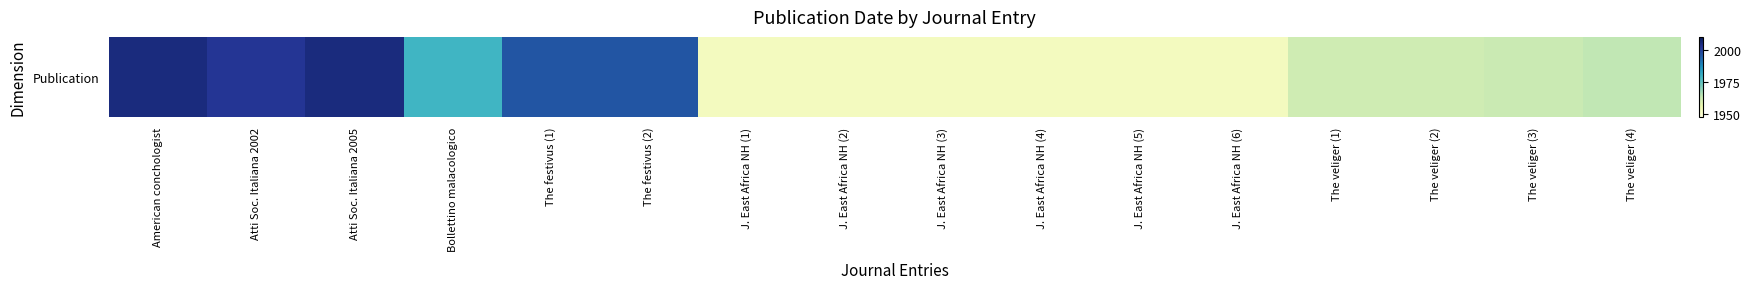

What is the sum of the values at J. East Africa NH (3) and Atti Soc. Italiana 2002?

3955